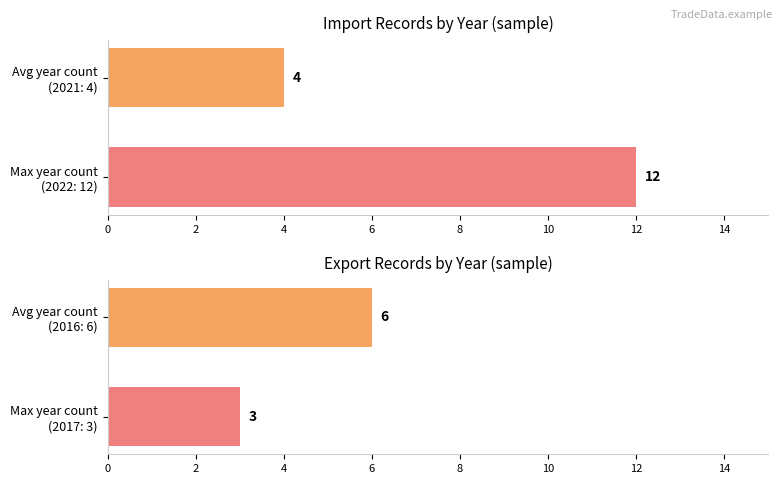

What is the approximate value of Import at Avg year count (2021: 4)?

4